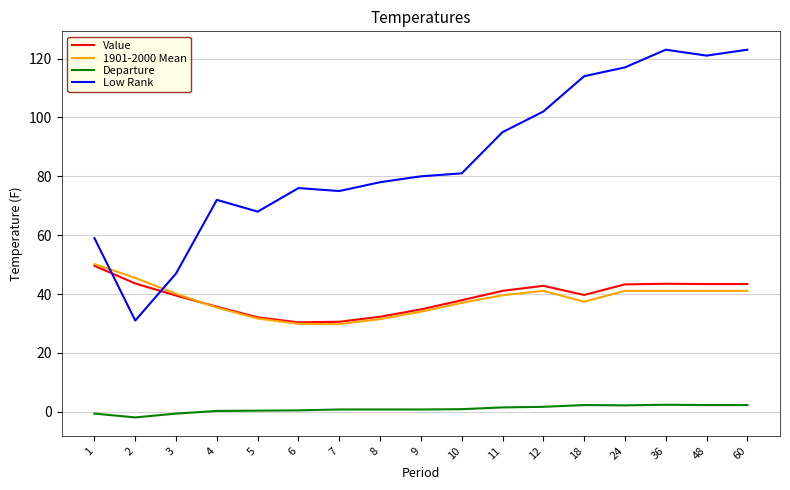

What is the difference between the maximum and minimum values in the 1901-2000 Mean series?

20.4